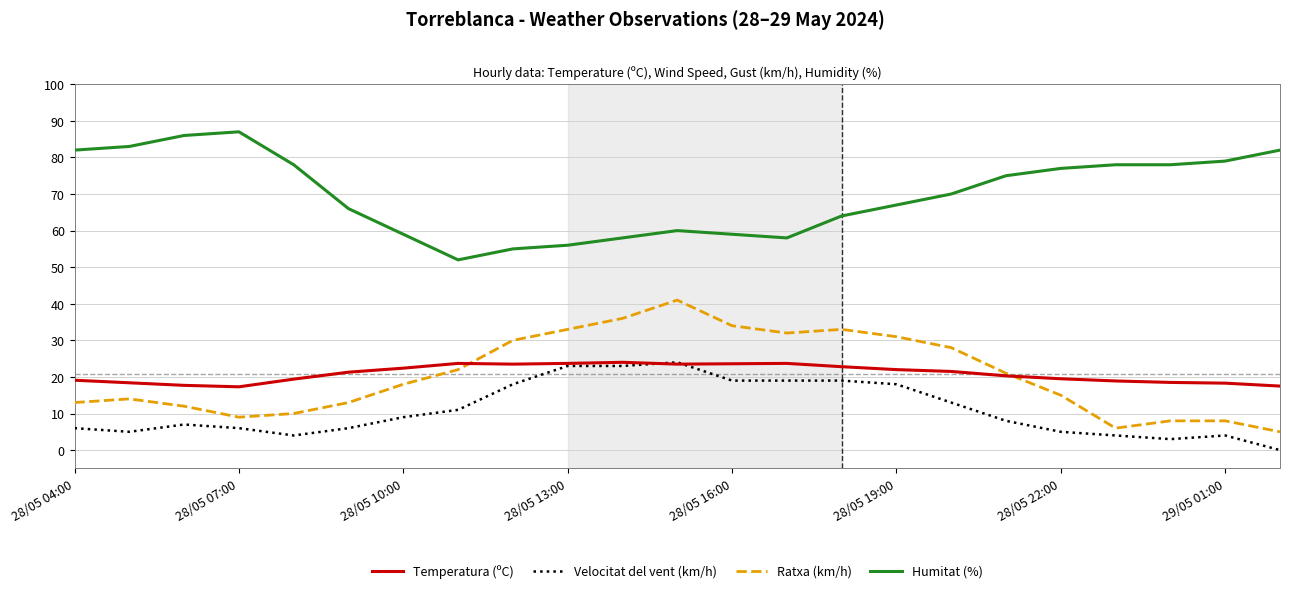

What is the lowest value of the Temperatura (ºC) series?

17.3